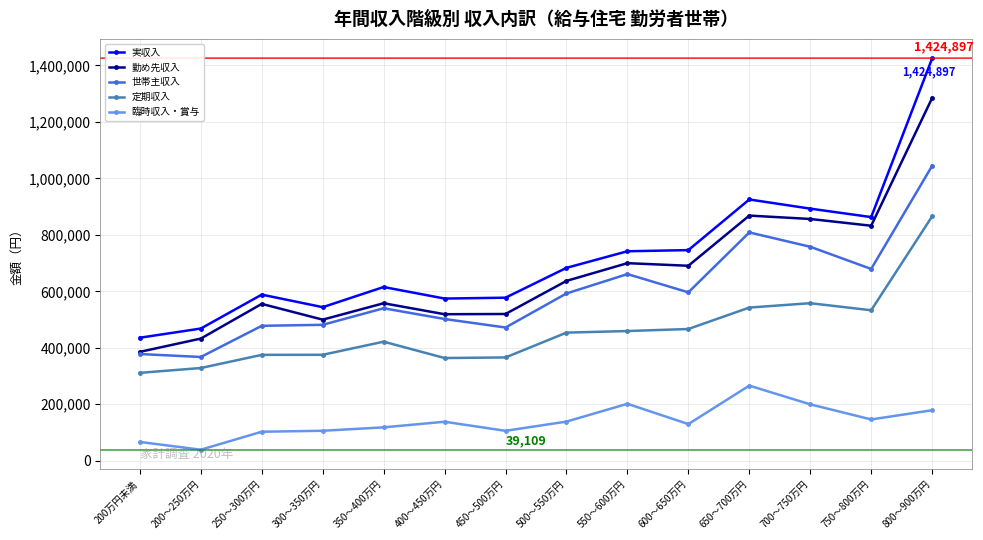

Is the value of 臨時収入・賞与 at 350～400万円 greater than the value of 勤め先収入 at 350～400万円?

No